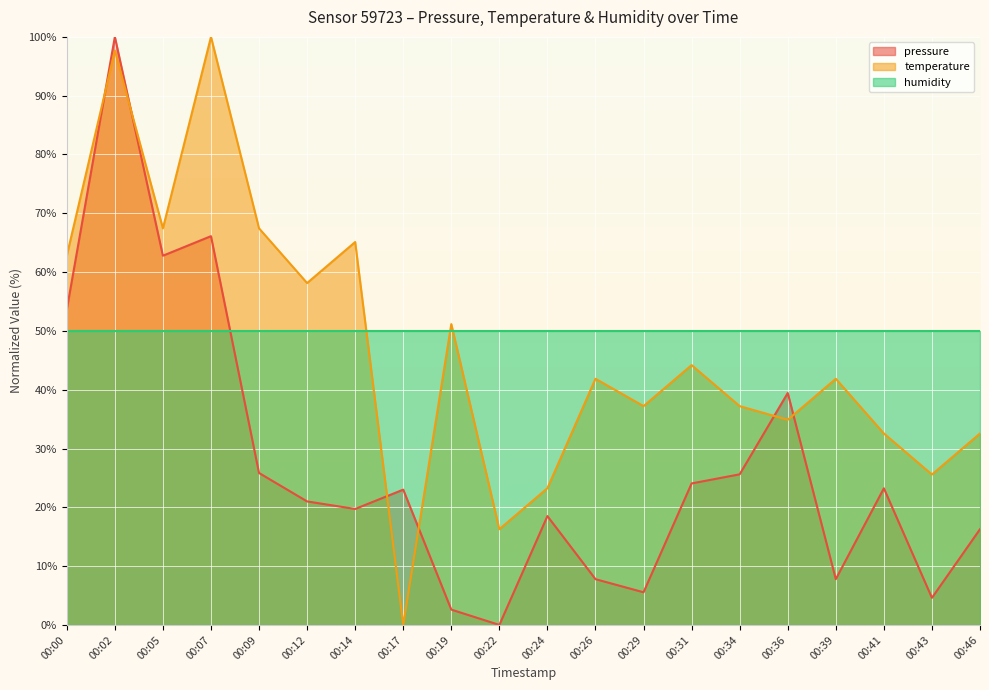

Which series has the largest total across all categories?

humidity